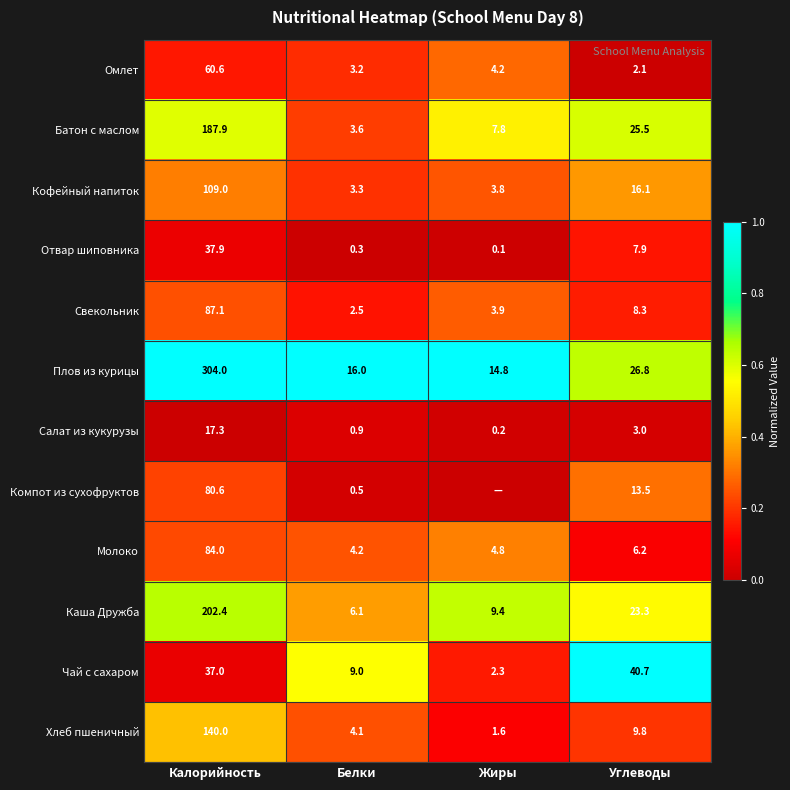

At which label is Каша Дружба closest to 104?

Углеводы